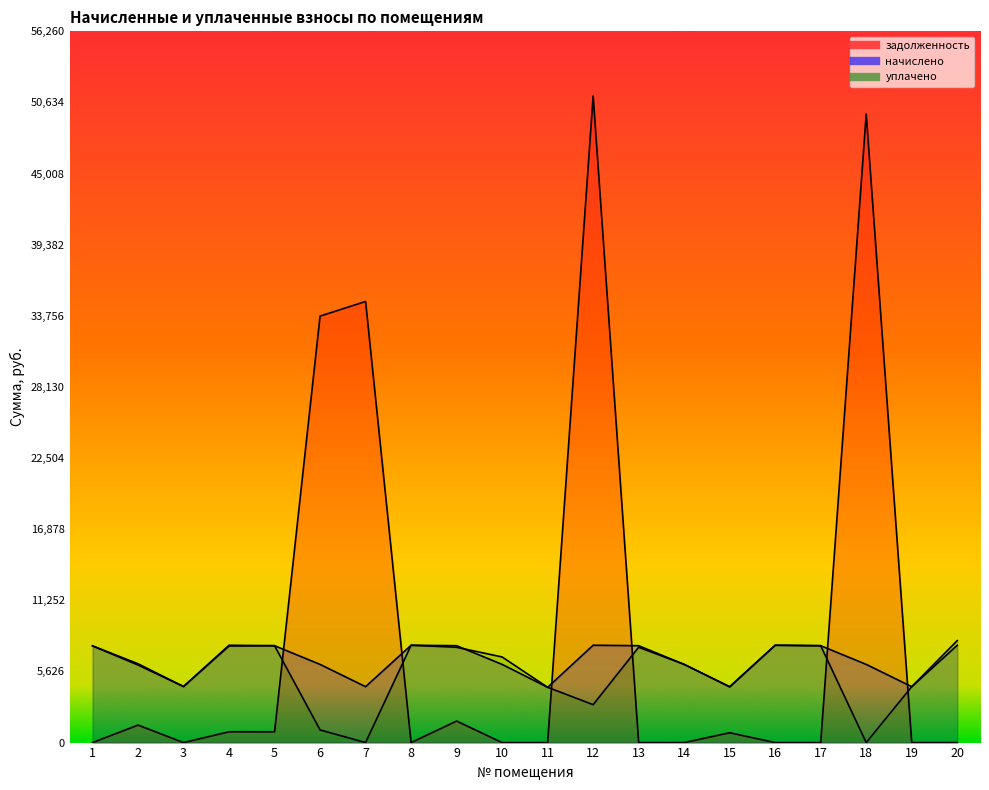

How many values in the начислено series are below 7650?

10